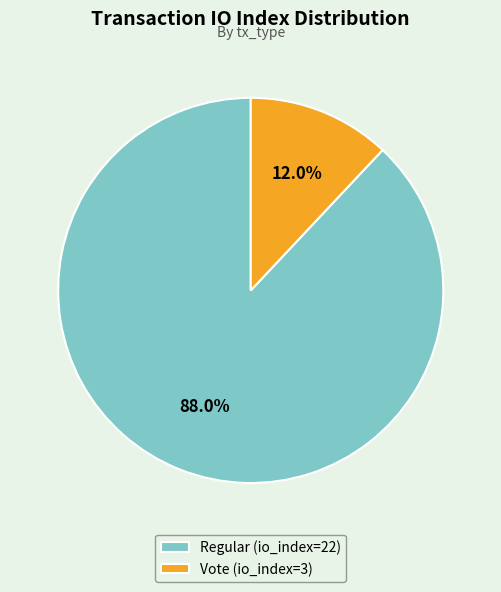

Combined, what portion of the pie is Vote (io_index=3) and Regular (io_index=22)?

100.0%